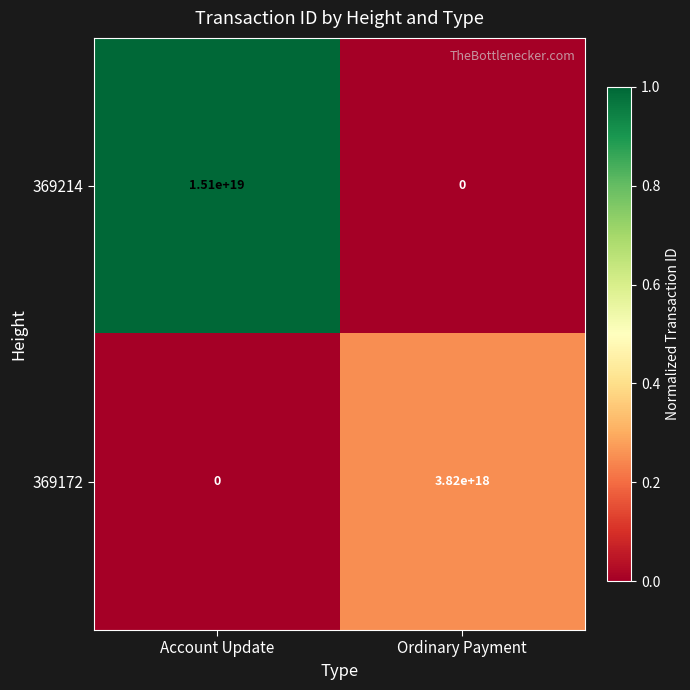

Which series has the widest spread of values?

369214